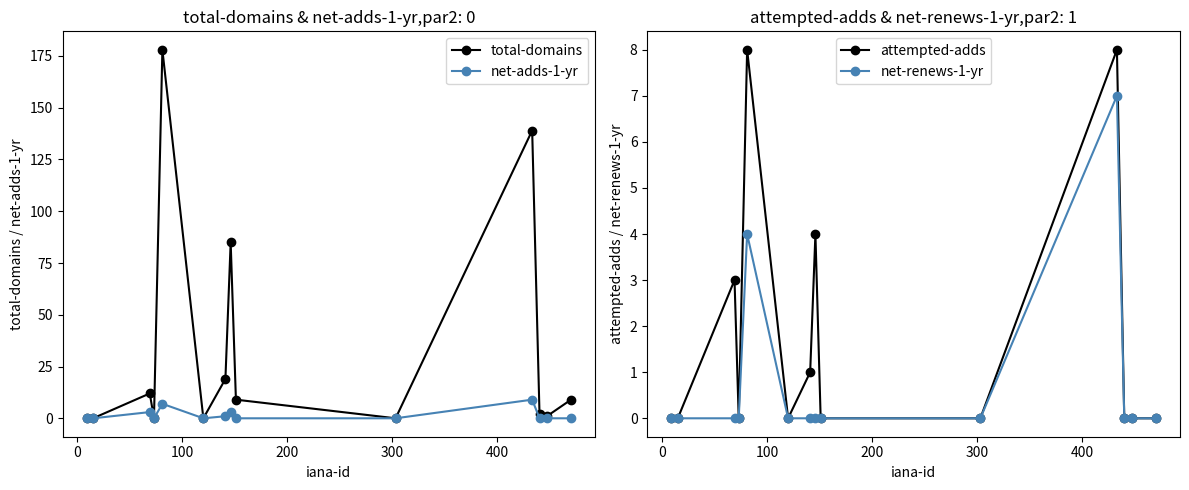

True or false: attempted-adds has more than 0 interior local peaks.

True